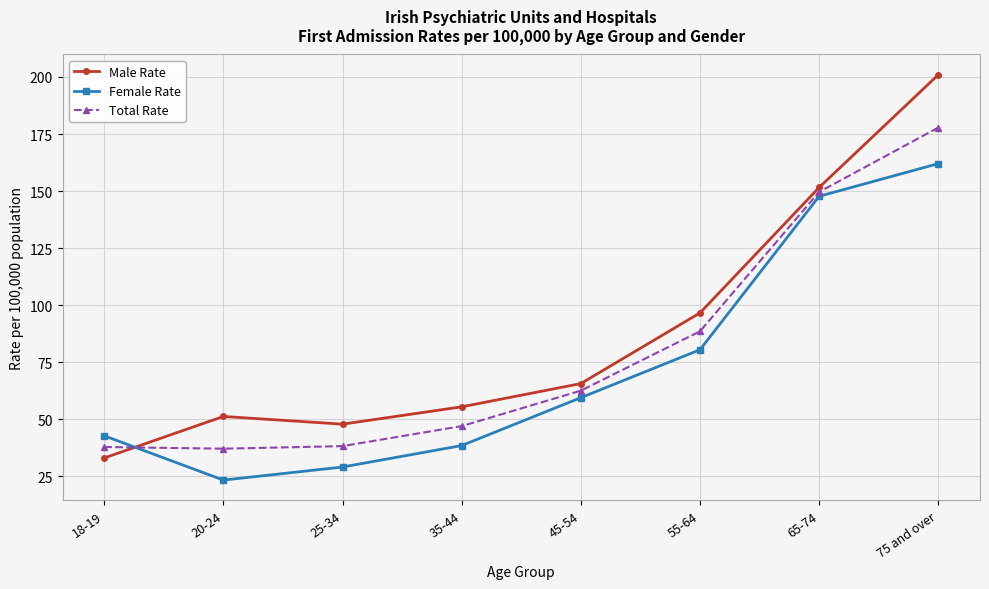

Which series has the largest range (max minus min)?

Male Rate